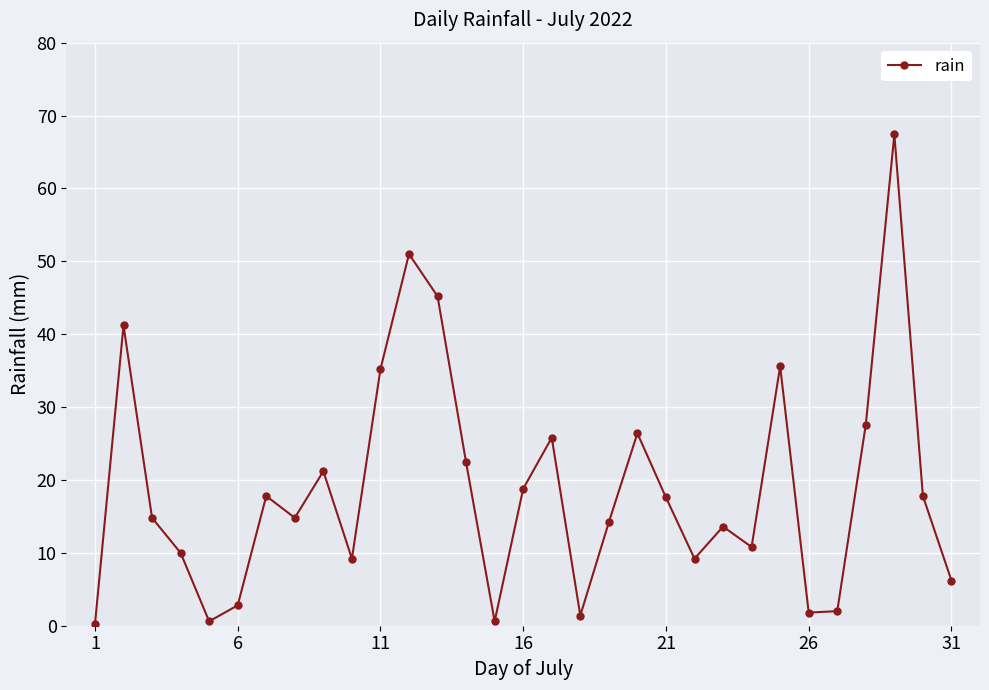

What is the average value?

18.8